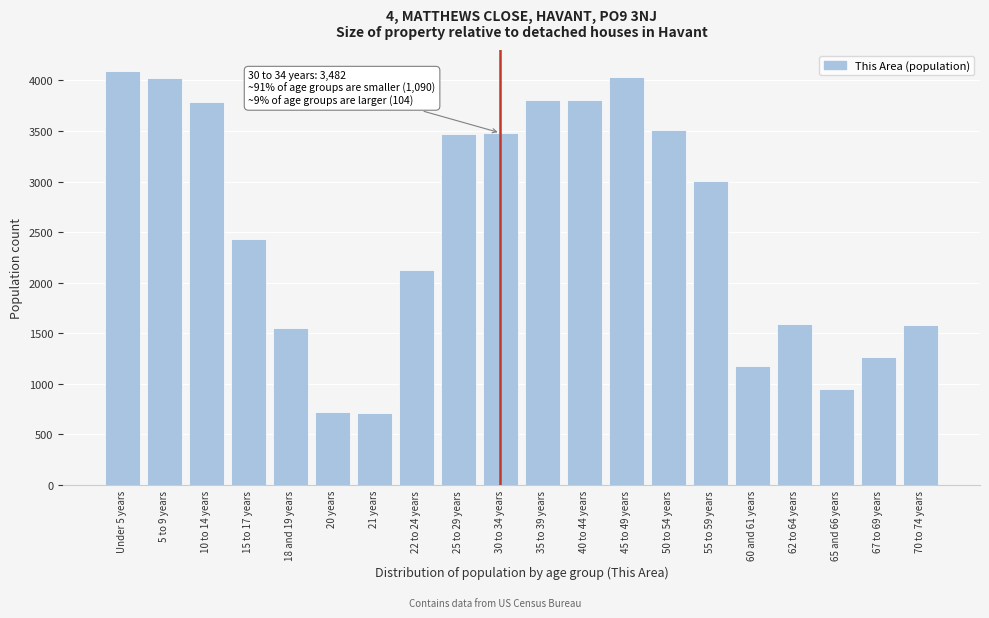

What is the label of the 17th bar from the left?

62 to 64 years